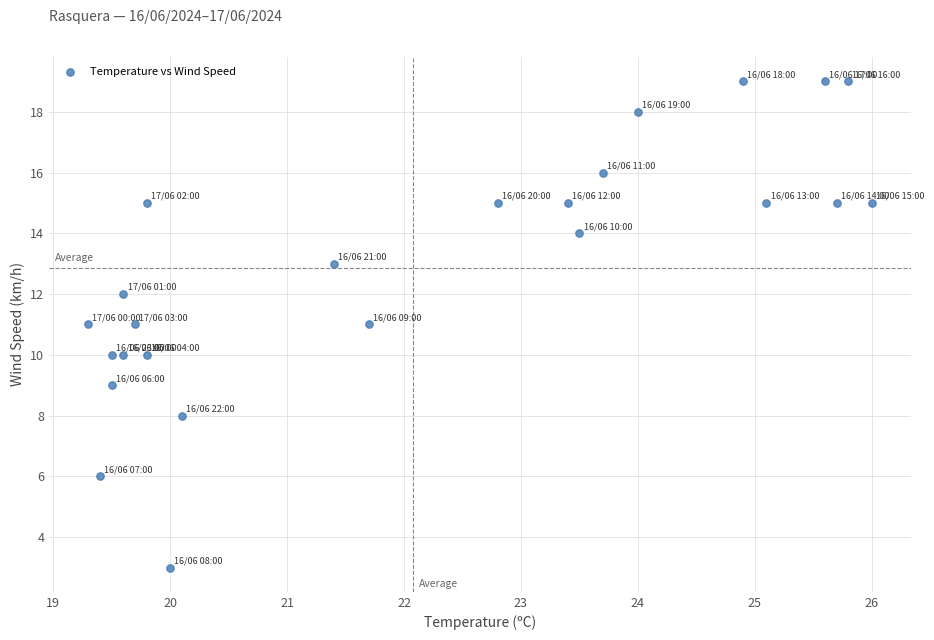

What is the range of Y values (max minus min)?

16